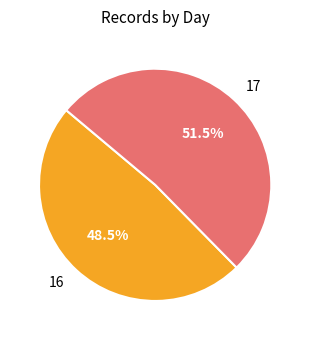

Which category has the smallest portion of the pie?

16